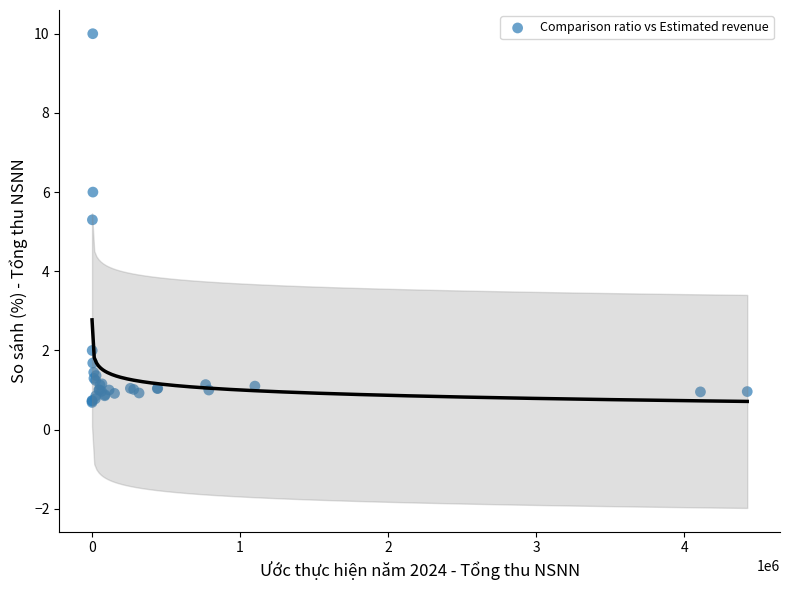

What Y value in the scatter plot is closest to 5?

5.3